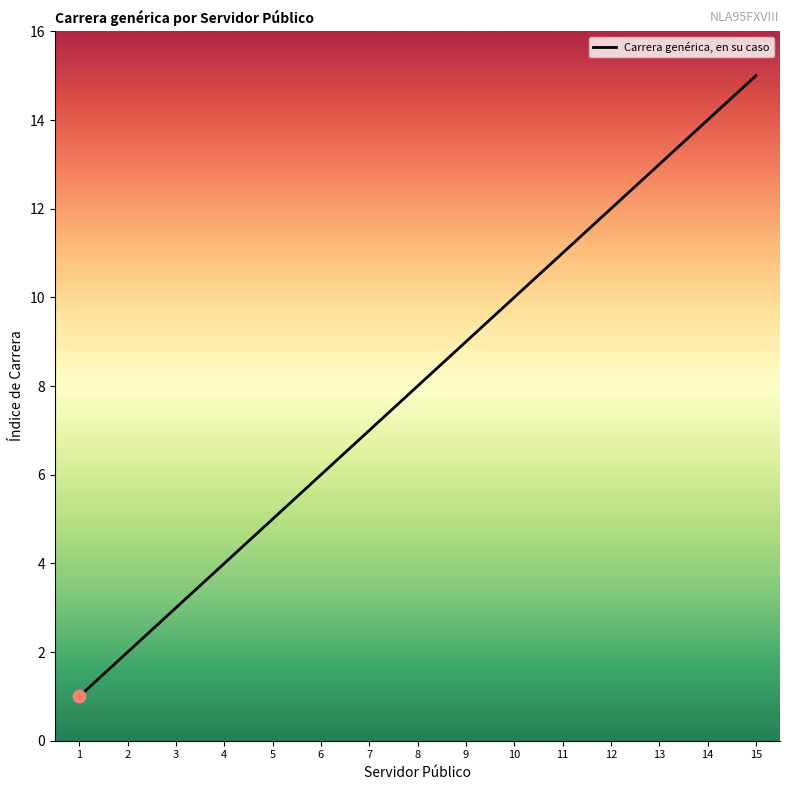

What is the ratio of the value at 11 to the value at 2?

5.5